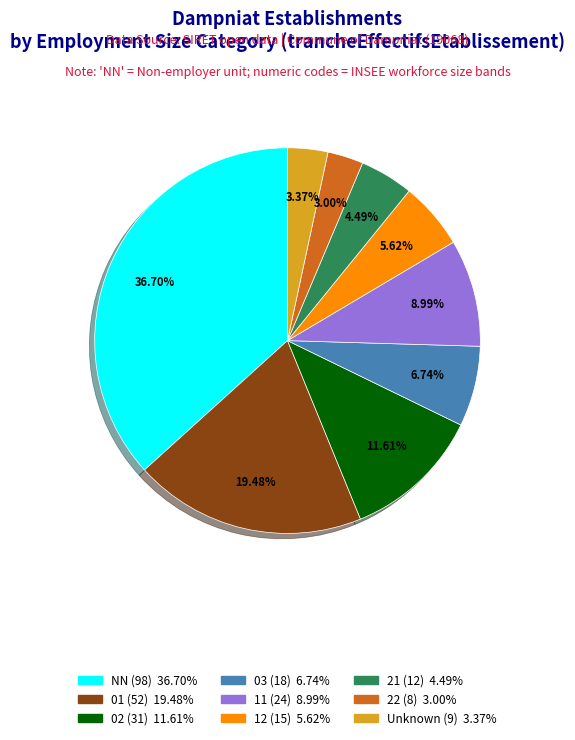

Is there any slice that represents more than half of the pie?

No